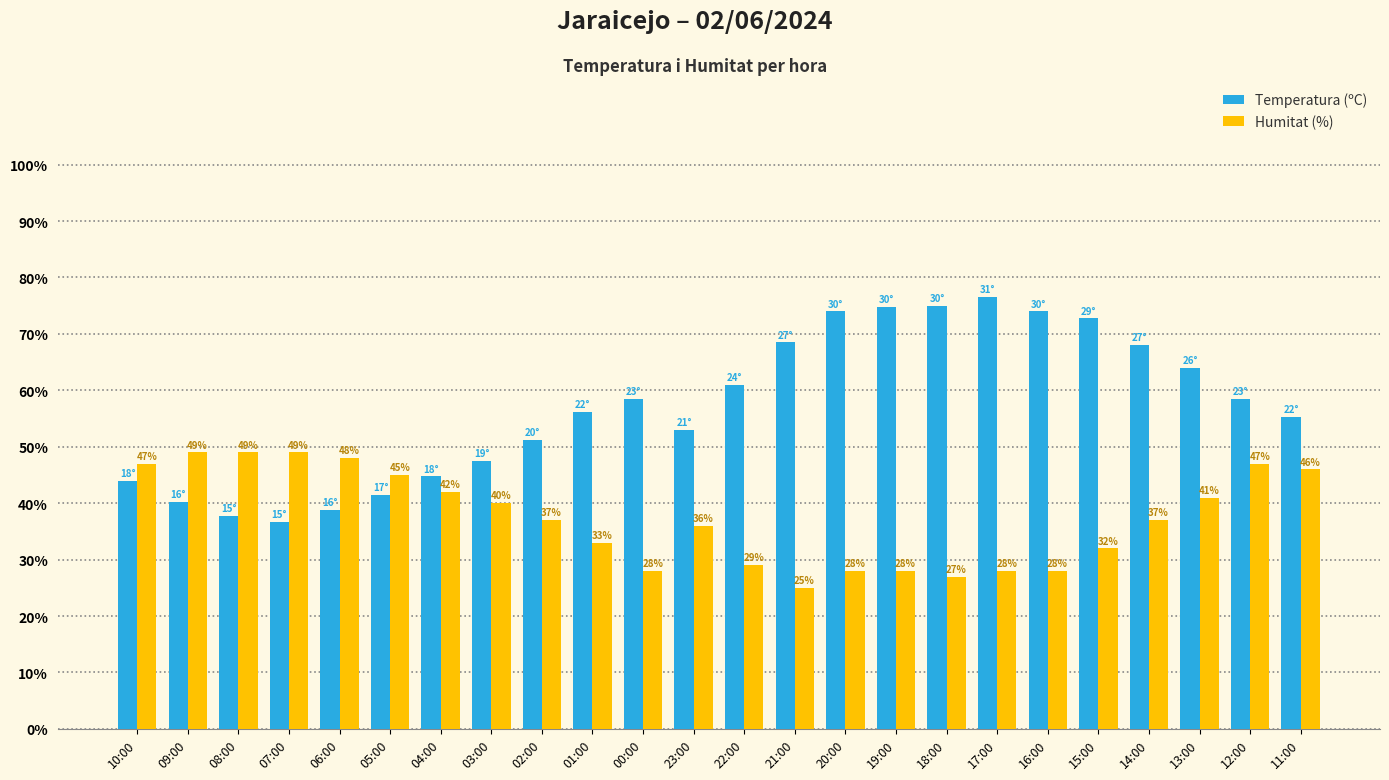

The Humitat (%) series shows 28.0 at 19:00. True or false?

True